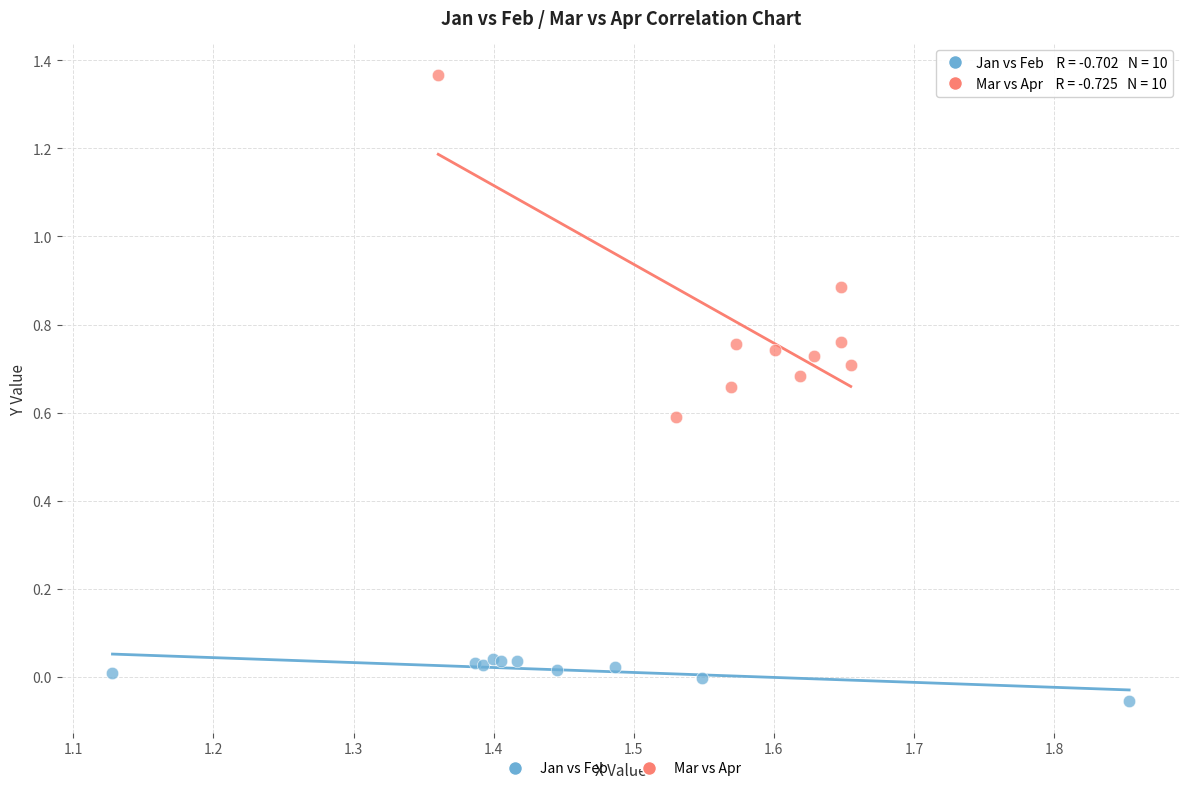

Which series contains the lowest Y value?

Jan vs Feb